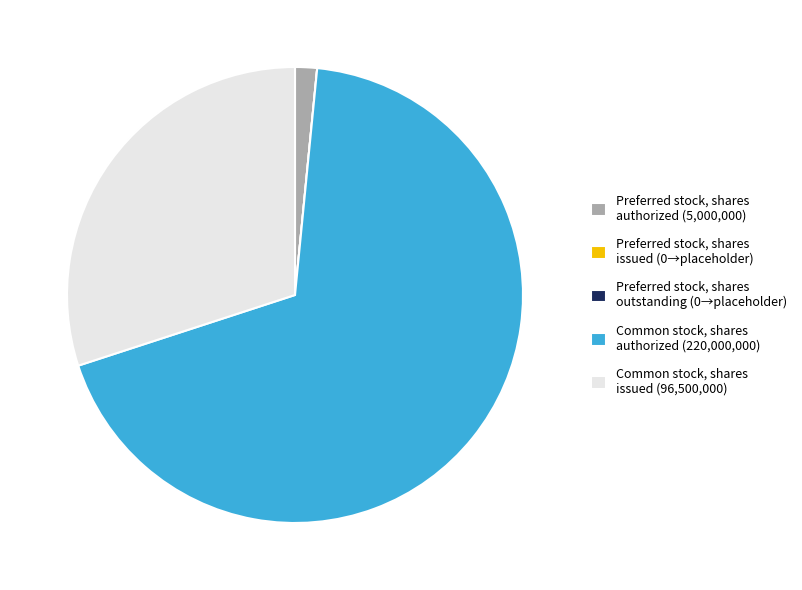

What is the ratio of the value at Common stock, shares issued (96,500,000) to the value at Common stock, shares authorized (220,000,000)?

0.4